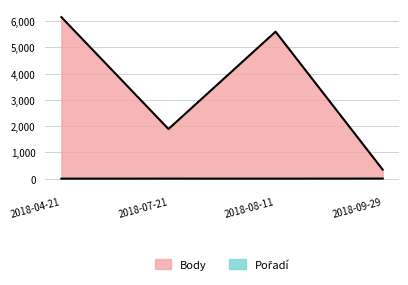

Which category has the highest value in the Body series?

2018-04-21